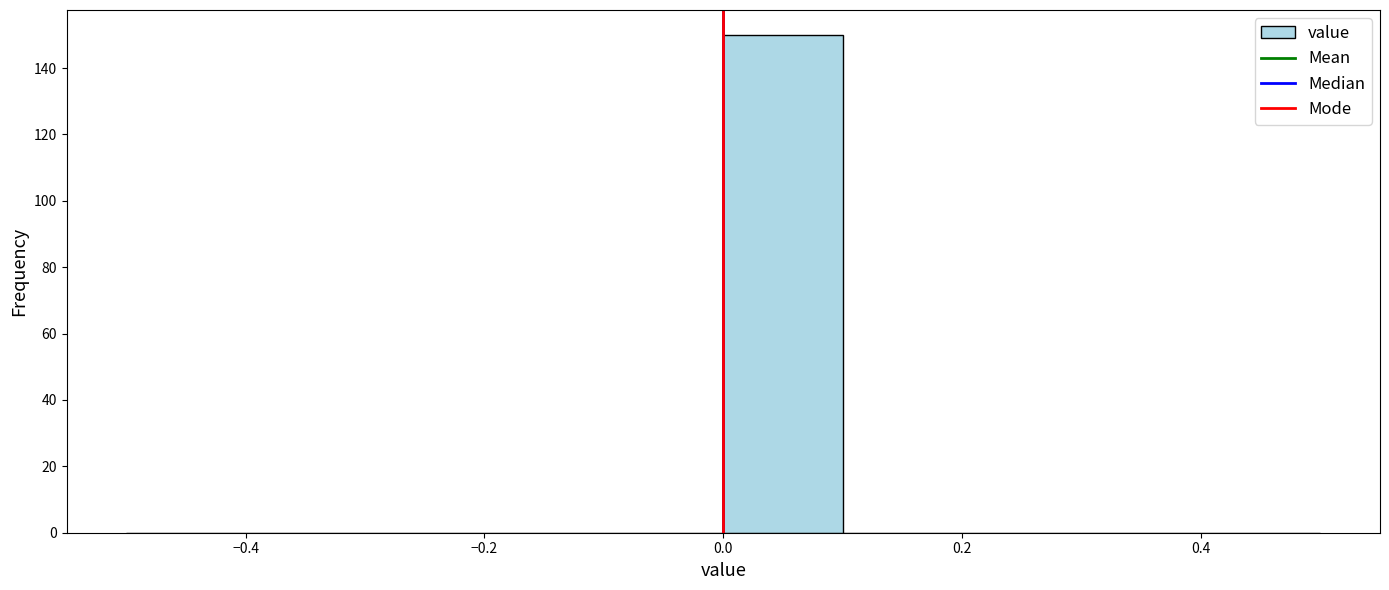

Reading left to right, list every bar in this chart as the range it spans on the x-axis followed by its height. The values are not printed on the chart, so give them approximately, as read against the axis.

-0.5 to -0.4: 0
-0.4 to -0.3: 0
-0.3 to -0.2: 0
-0.2 to -0.1: 0
-0.1 to 0.0: 0
0.0 to 0.1: 150
0.1 to 0.2: 0
0.2 to 0.3: 0
0.3 to 0.4: 0
0.4 to 0.5: 0